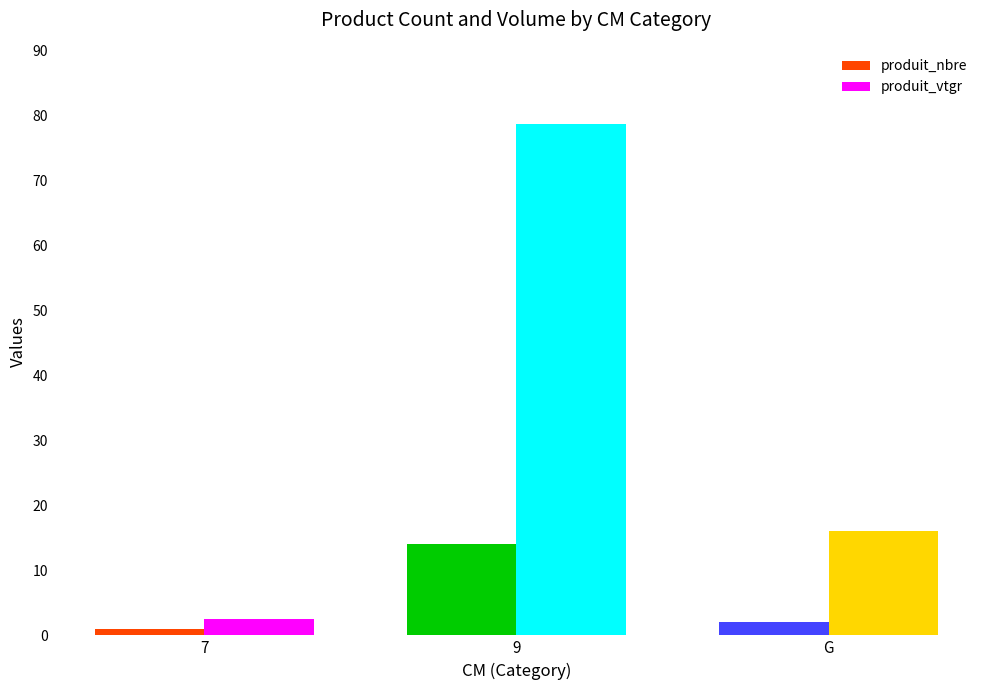

Read the produit_nbre value at 7.

1.0